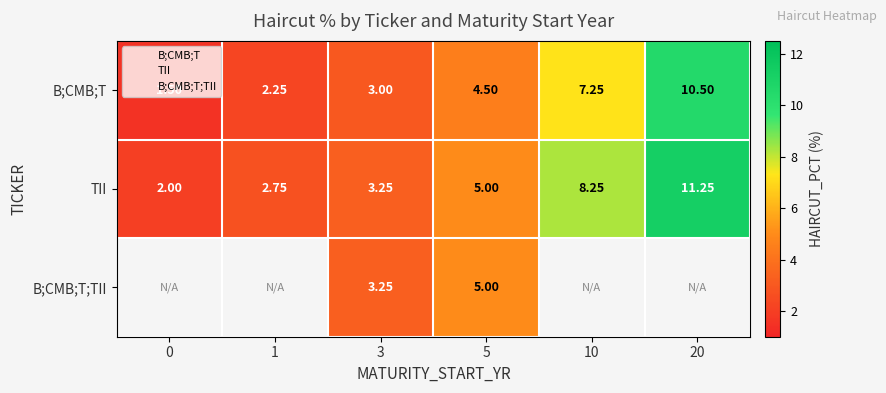

At 3, list the series in order from largest to smallest.

TII, B;CMB;T;TII, B;CMB;T